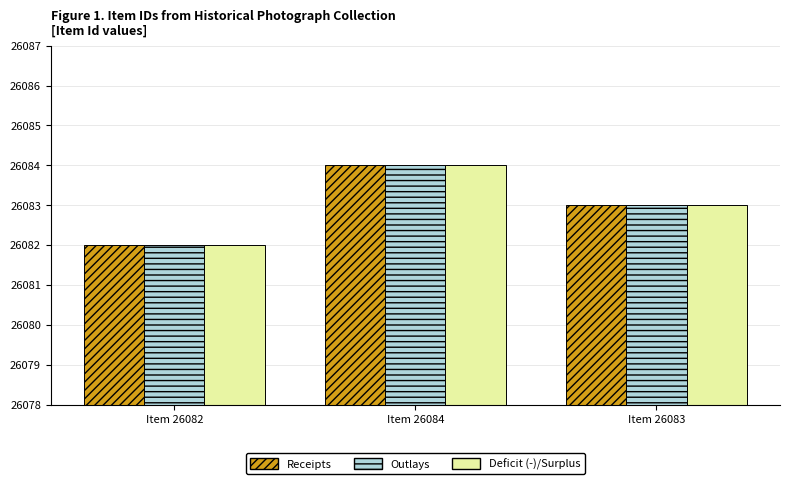

What is the maximum value shown in the chart?

26084